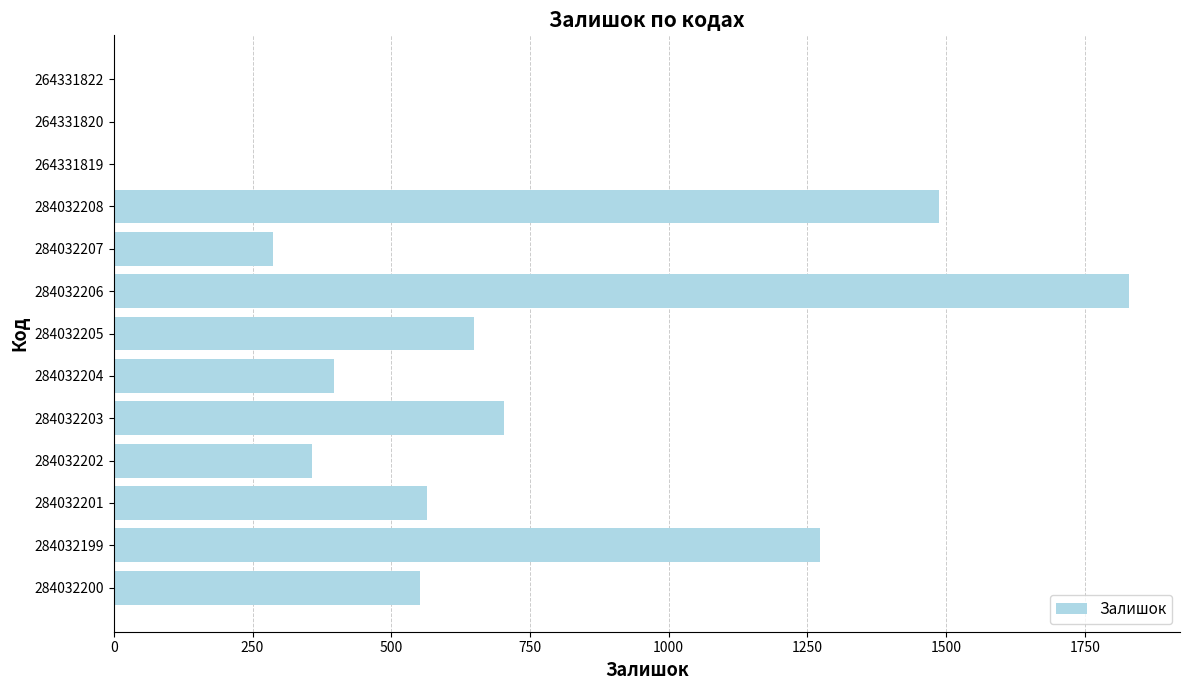

What is the sum of all values?

8100